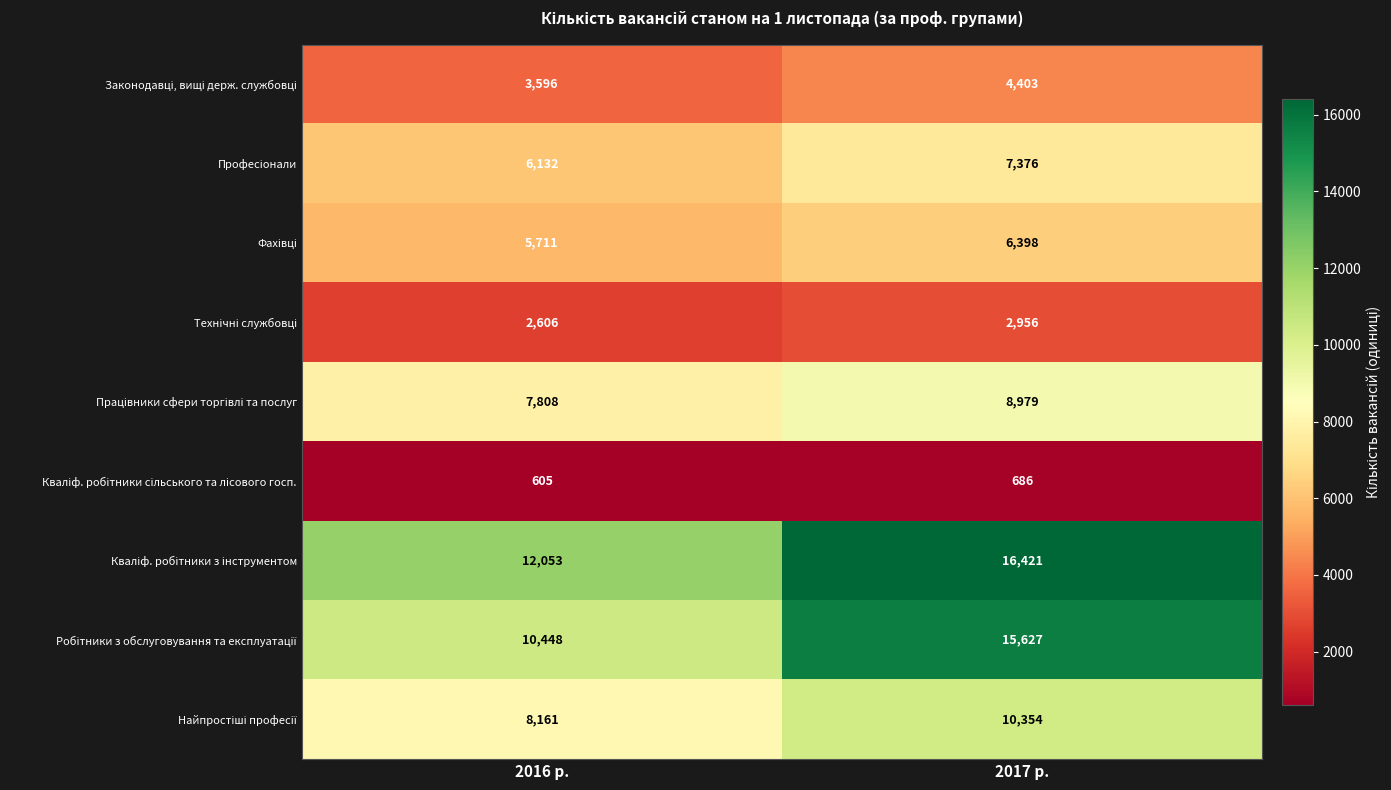

At which category is the sum across all series the highest?

2017 р.